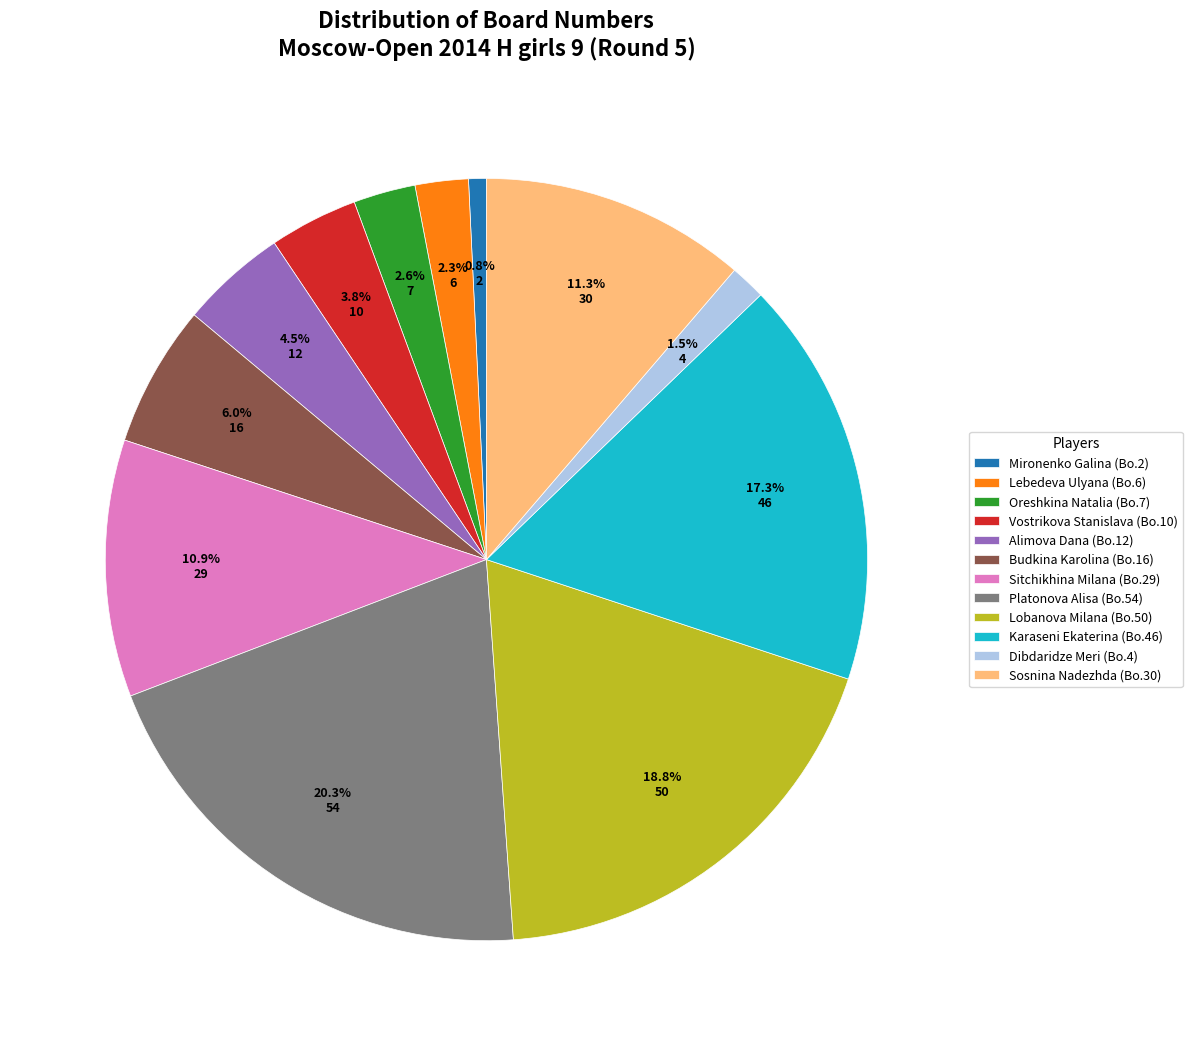

To the nearest percent, what is the average slice percentage?

8%